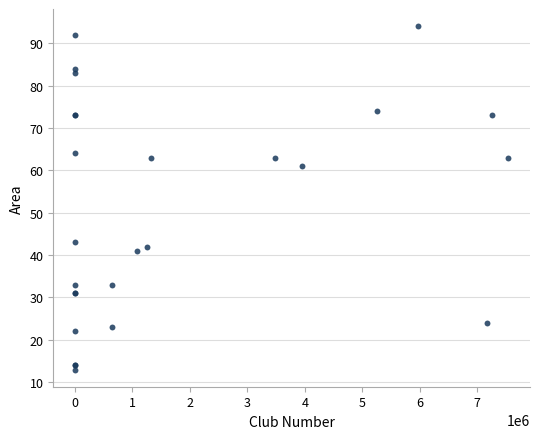

What Y value in the scatter plot is closest to 53?

61